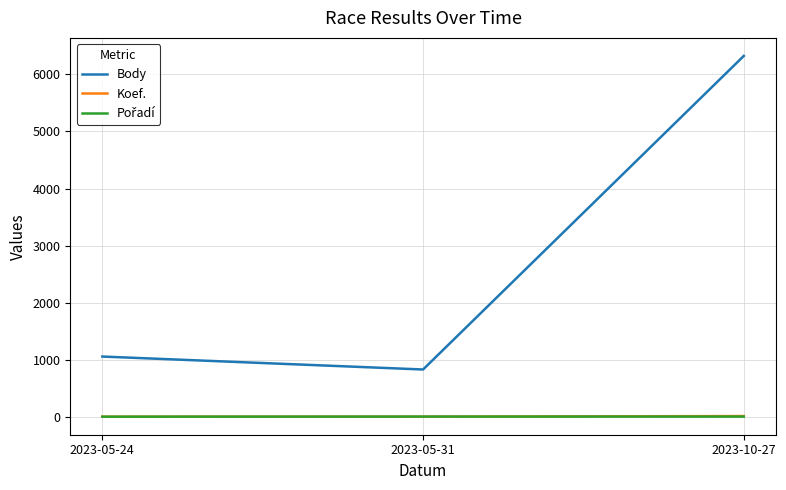

Which series changed the most between 2023-05-24 and 2023-10-27?

Body